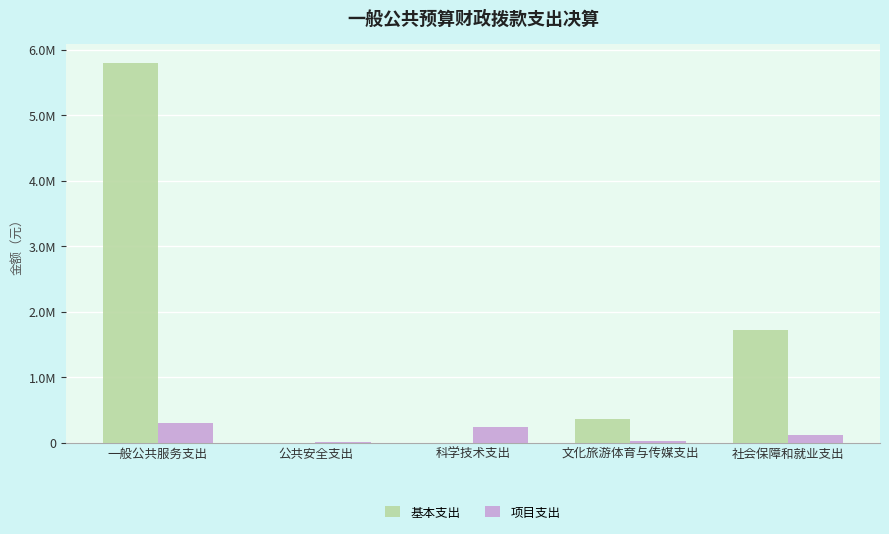

What is the label of the 4th bar from the right?

公共安全支出